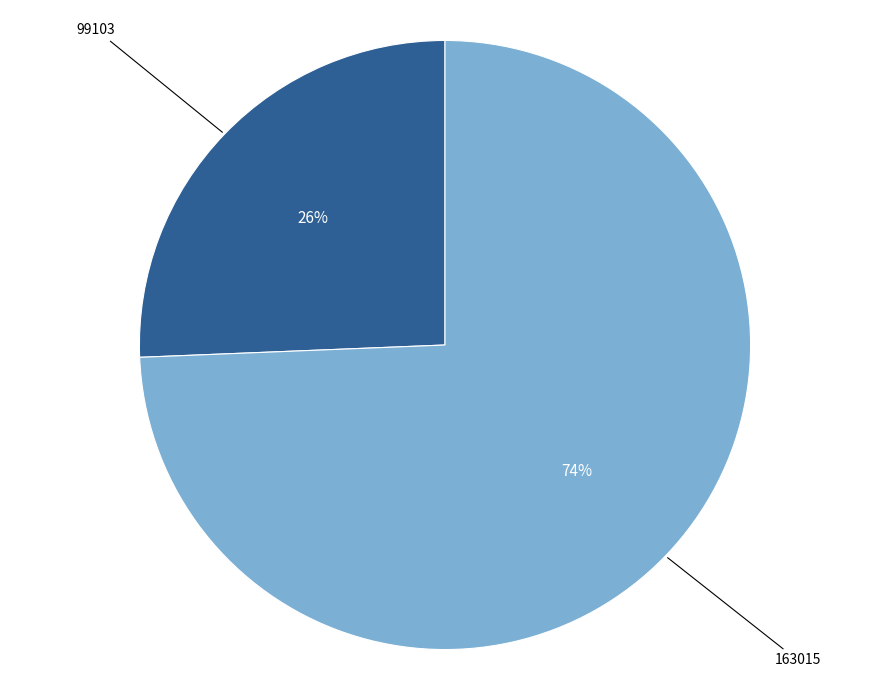

Is there a majority slice in this chart?

Yes